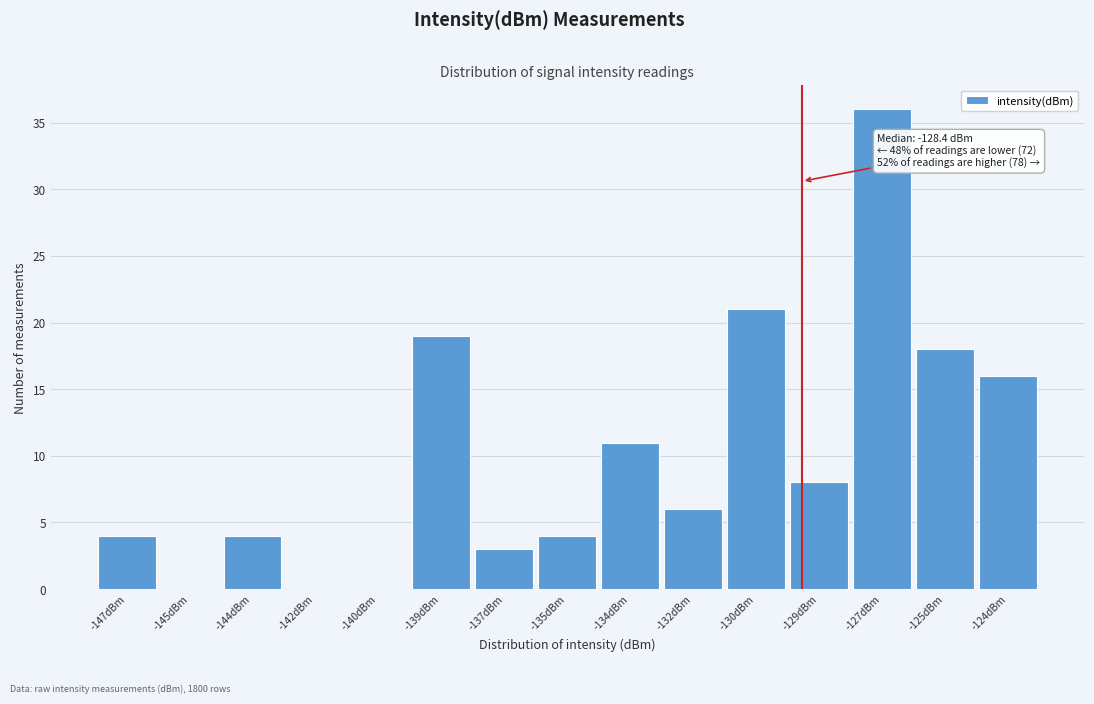

Reading right to left, extract all data points from this chart.

-124dBm=16	-125dBm=18	-127dBm=36	-129dBm=8	-130dBm=21	-132dBm=6	-134dBm=11	-135dBm=4	-137dBm=3	-139dBm=19	-140dBm=0	-142dBm=0	-144dBm=4	-145dBm=0	-147dBm=4